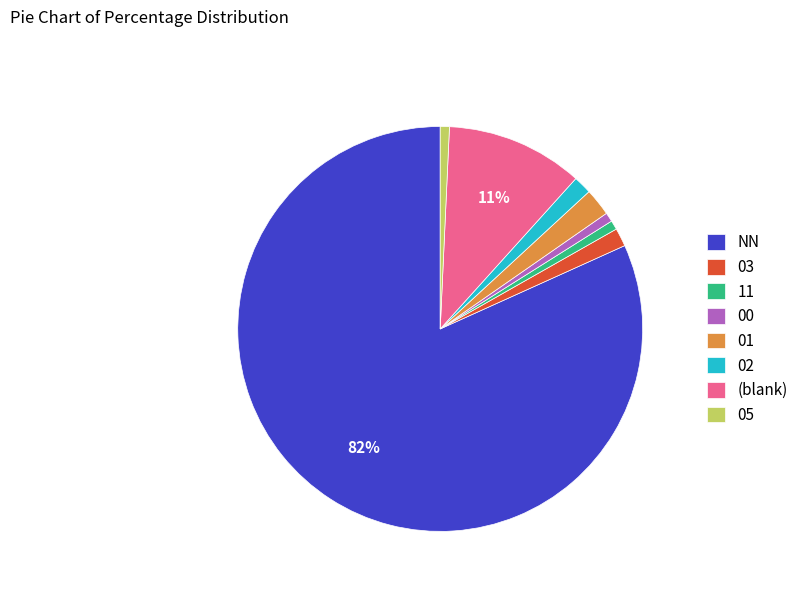

What is the largest slice in the pie chart?

NN